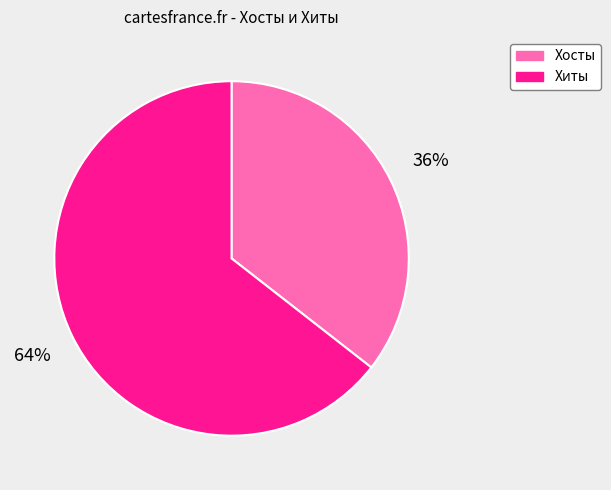

To the nearest percent, what is the average slice percentage?

50%